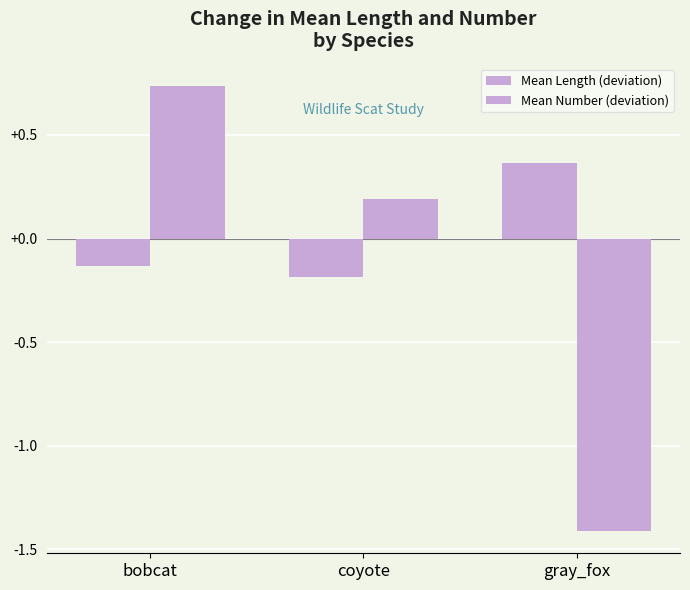

Between gray_fox and bobcat, which is larger?

gray_fox